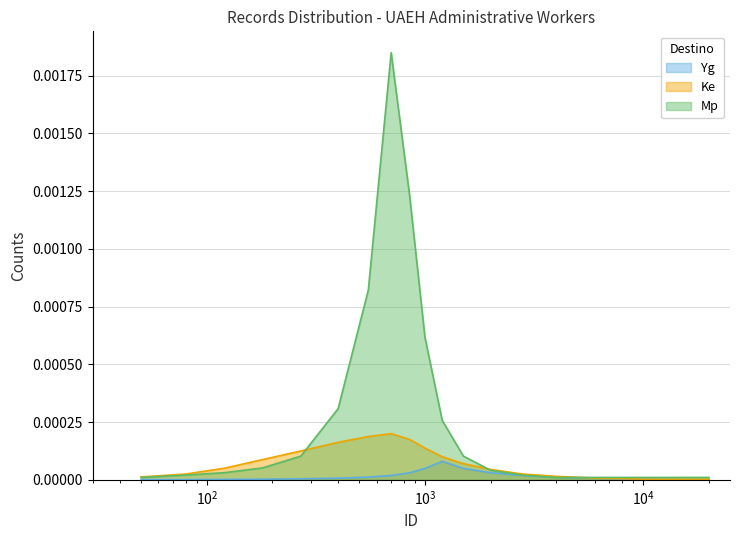

How many series are shown in this chart?

3